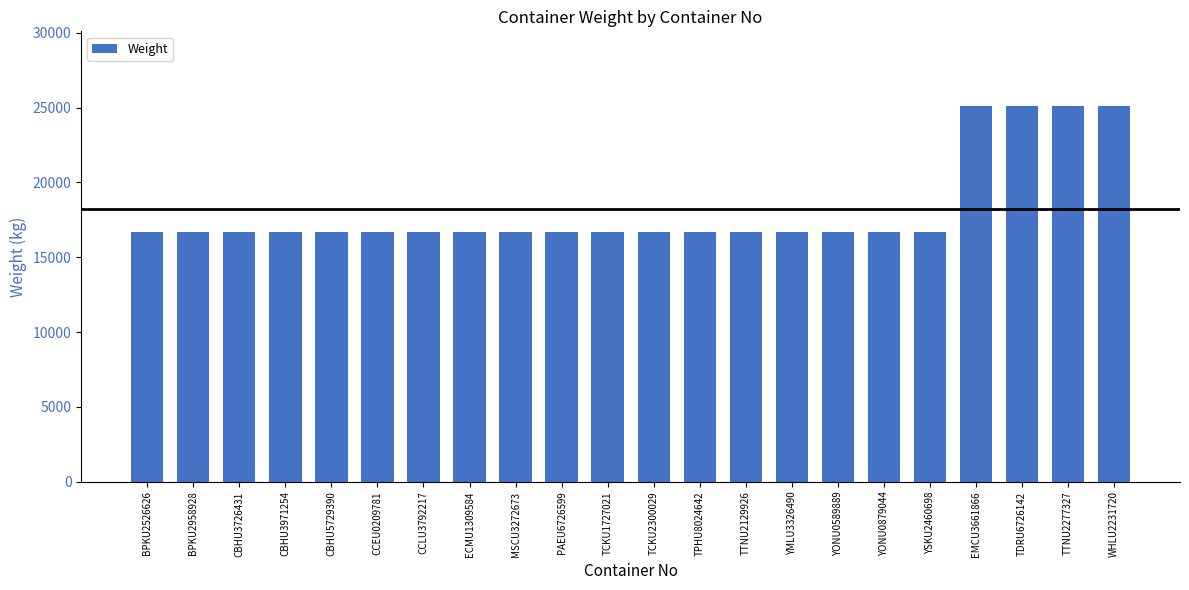

What position from the left is YSKU2460698?

18